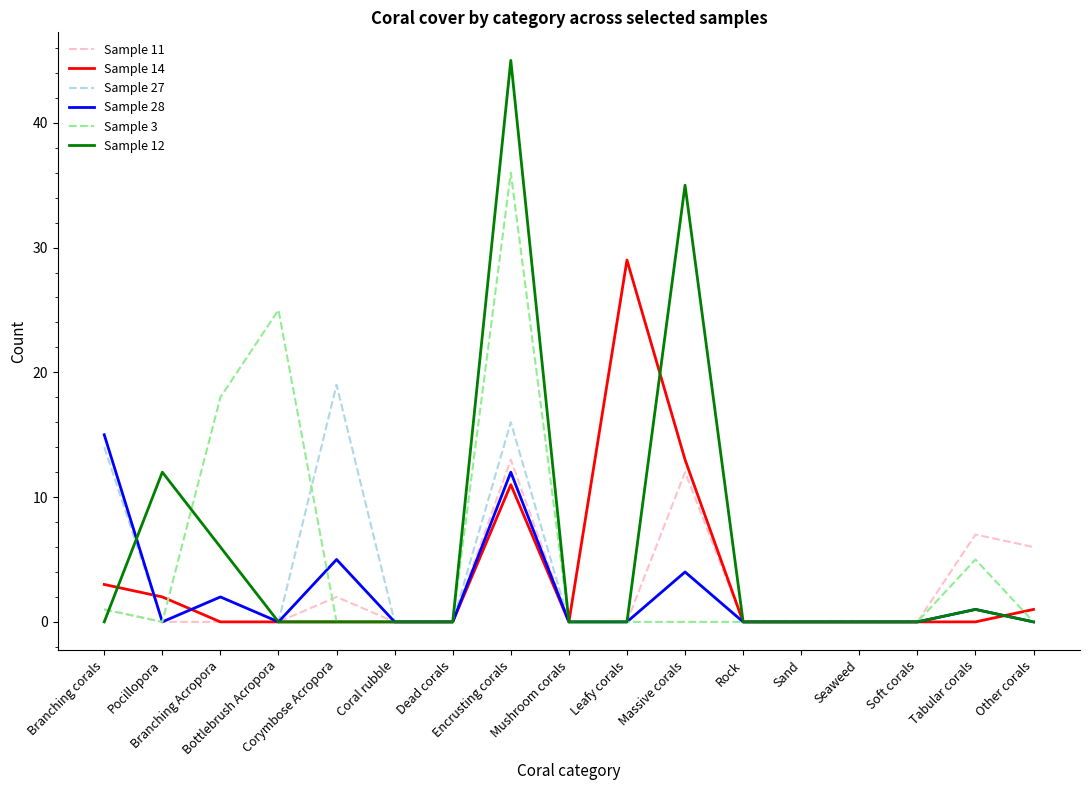

Which series has the largest range (max minus min)?

Sample 12